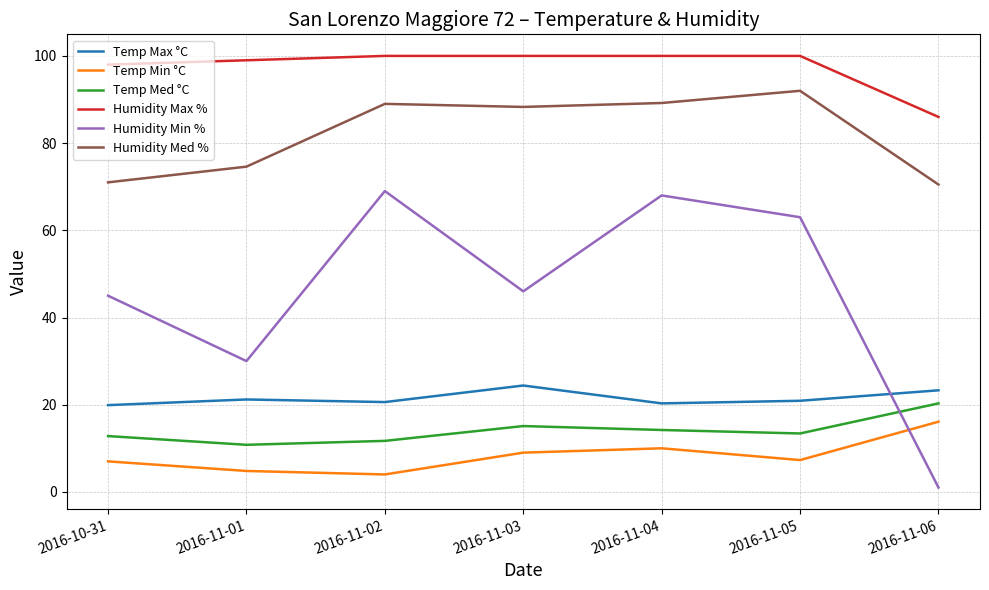

How many series are shown in this chart?

6